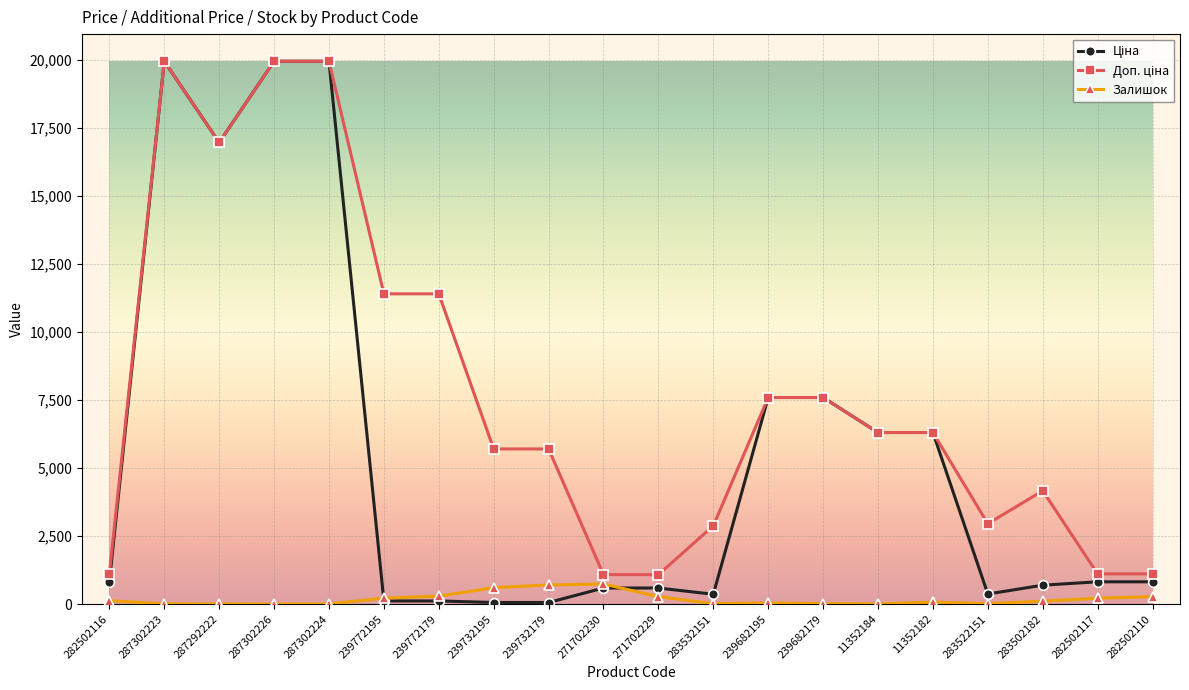

Reading left to right, what are all the values shown in this chart?

Ціна: 282502116=818.5	287302223=19964.2	287292222=16976.3	287302226=19964.2	287302224=19964.2	239772195=114.1	239772179=114.1	239732195=57.0	239732179=57.0	271702230=589.9	271702229=589.9	283532151=359.9	239682195=7596.5	239682179=7596.5	11352184=6308.8	11352182=6308.8	283522151=369.5	283502182=694.3	282502117=818.5	282502110=818.5
Доп. ціна: 282502116=1109.2	287302223=19964.2	287292222=16976.3	287302226=19964.2	287302224=19964.2	239772195=11410.0	239772179=11410.0	239732195=5705.0	239732179=5705.0	271702230=1081.7	271702229=1081.7	283532151=2878.8	239682195=7596.5	239682179=7596.5	11352184=6308.8	11352182=6308.8	283522151=2955.8	283502182=4165.6	282502117=1109.2	282502110=1109.2
Залишок: 282502116=125.0	287302223=7.0	287292222=5.0	287302226=1.0	287302224=3.0	239772195=218.0	239772179=290.0	239732195=601.0	239732179=702.0	271702230=736.0	271702229=273.0	283532151=15.0	239682195=39.0	239682179=17.0	11352184=4.0	11352182=71.0	283522151=15.0	283502182=106.0	282502117=215.0	282502110=271.0